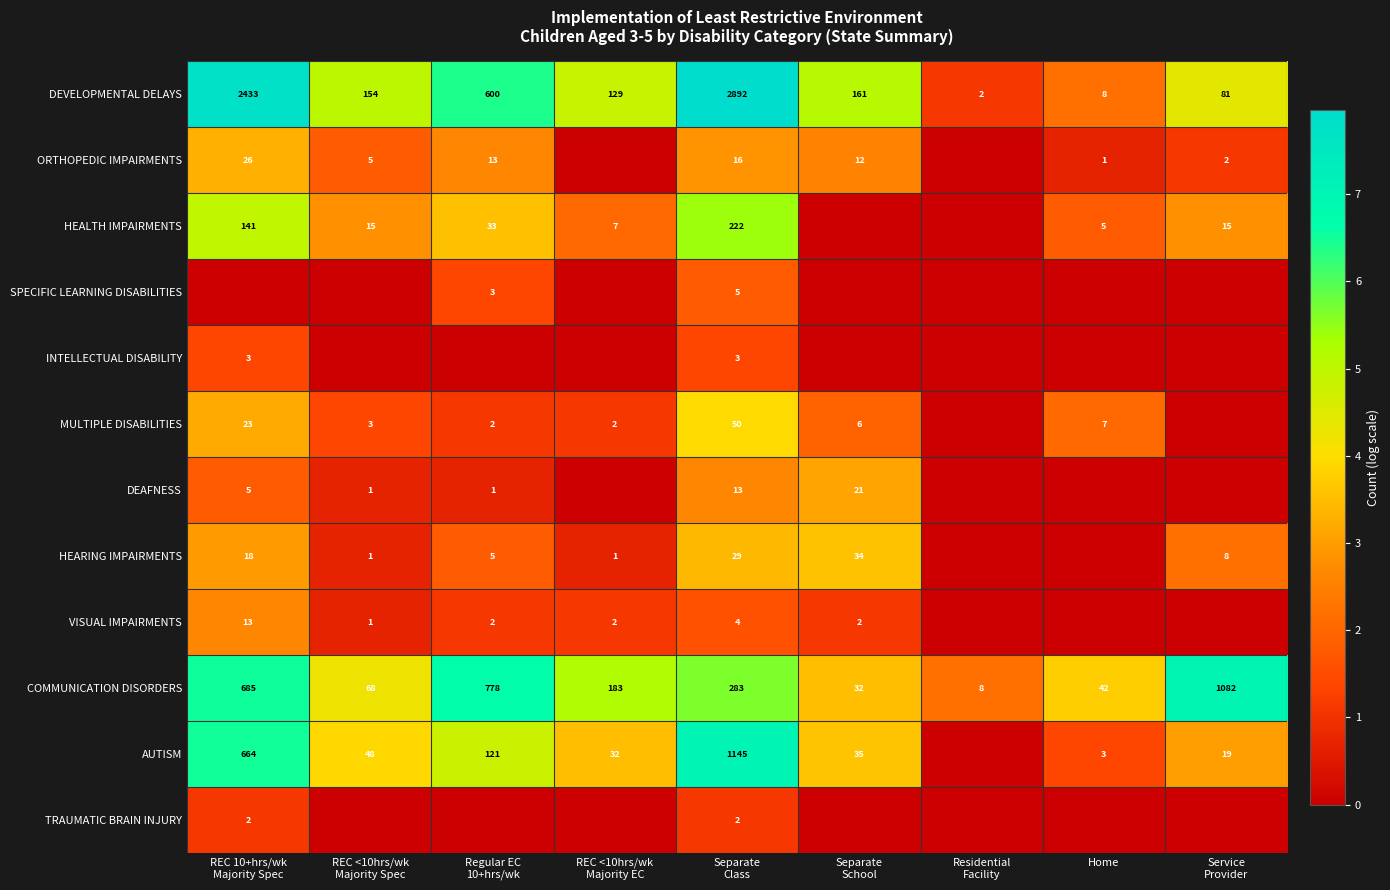

What is the difference between the second highest and second lowest values in the DEVELOPMENTAL DELAYS series?

2425